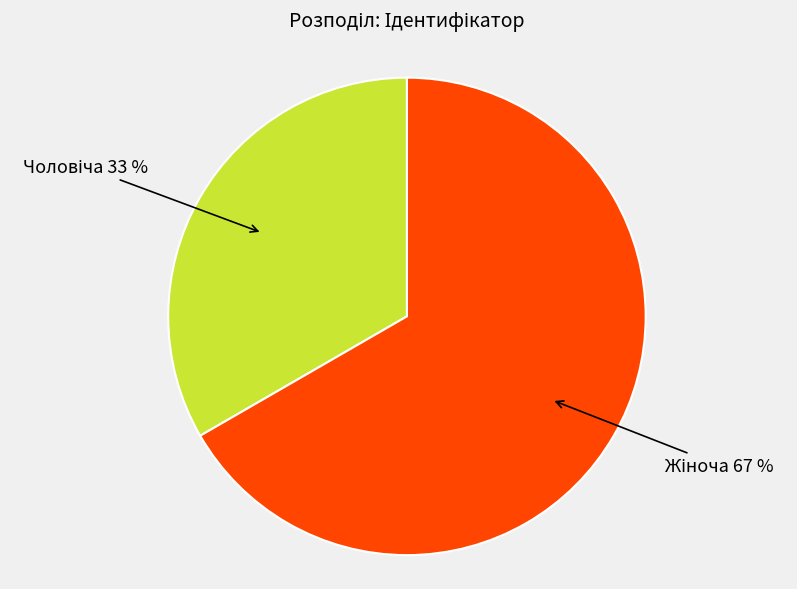

Is there a majority slice in this chart?

Yes